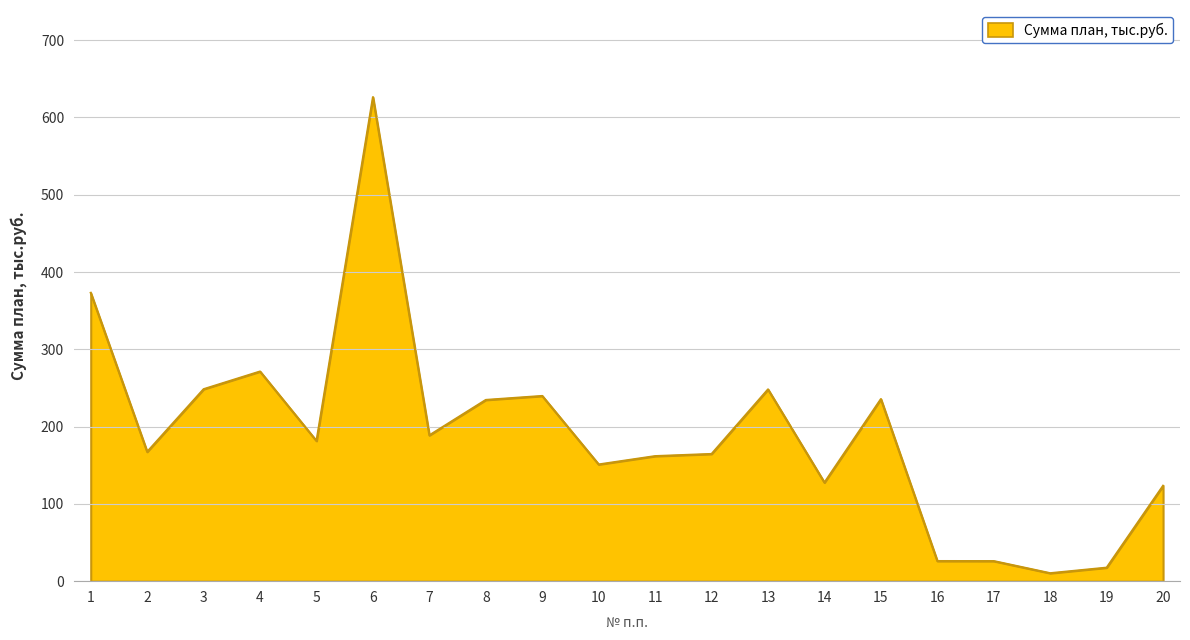

Approximately how many times larger is the value at 9 compared to 16?

9.2